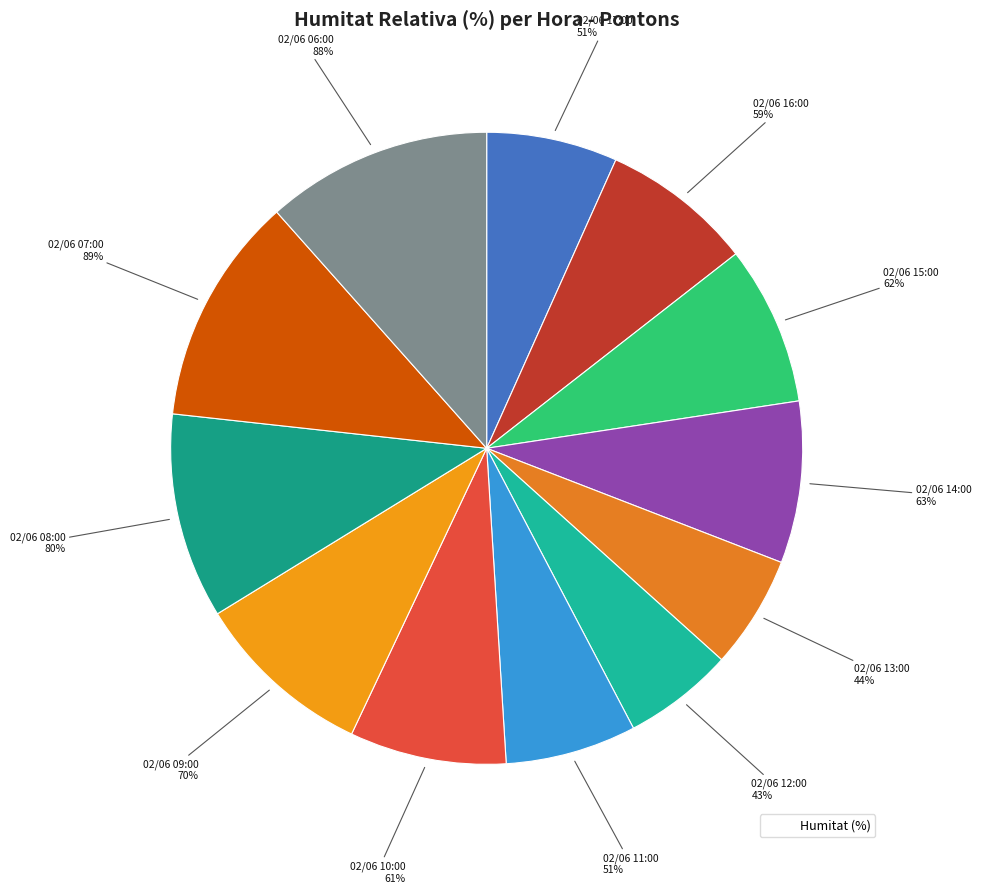

Does any single category account for the majority?

No